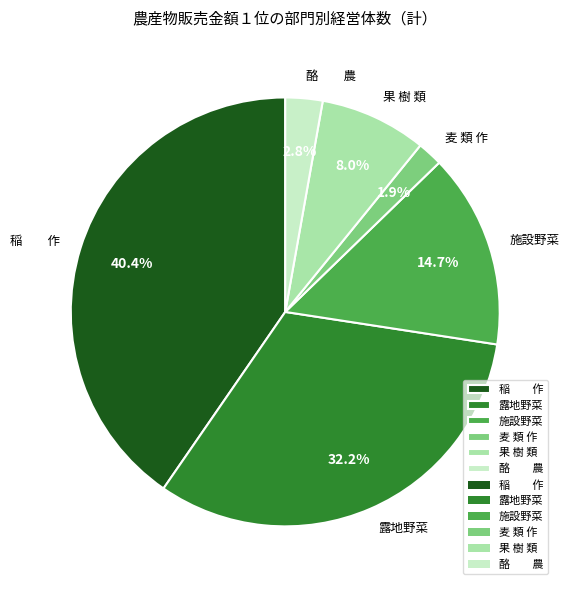

What is the largest slice in the pie chart?

稲 作